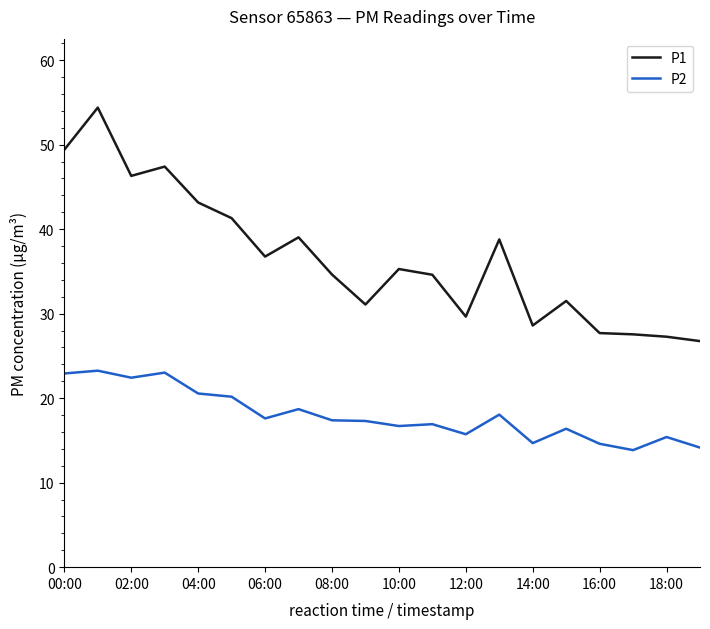

What is the greatest value displayed?

54.4